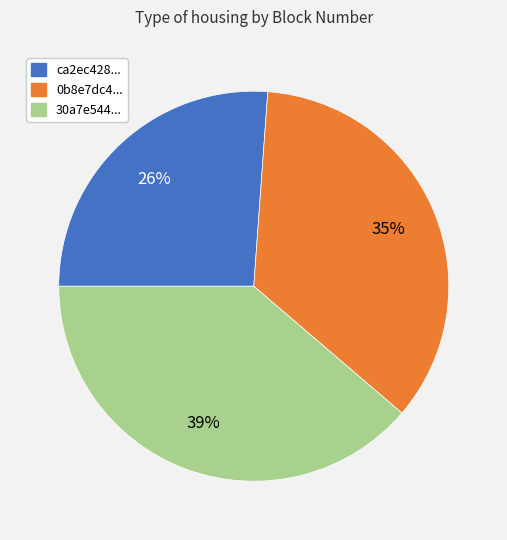

Is there any slice that represents more than half of the pie?

No